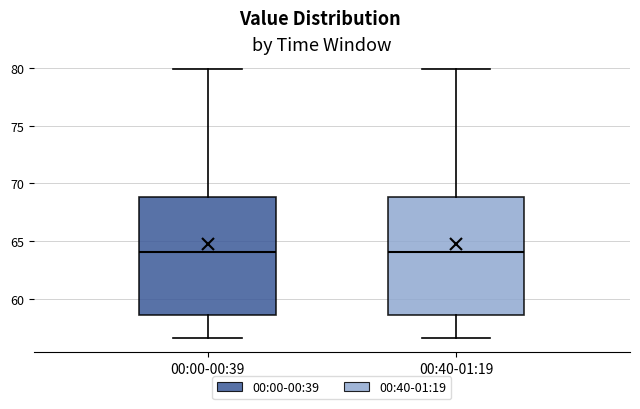

Reading left to right, transcribe this box plot: for each box, give where its median line is, the range the box spans, and where its two whiskers end, as read against the y-axis. The values are not printed on the chart, so give them approximately, as read against the axis.

00:00-00:39: median 64.0, box 58.5 to 69.0, whiskers 56.5 to 80.0
00:40-01:19: median 64.0, box 58.5 to 69.0, whiskers 56.5 to 80.0